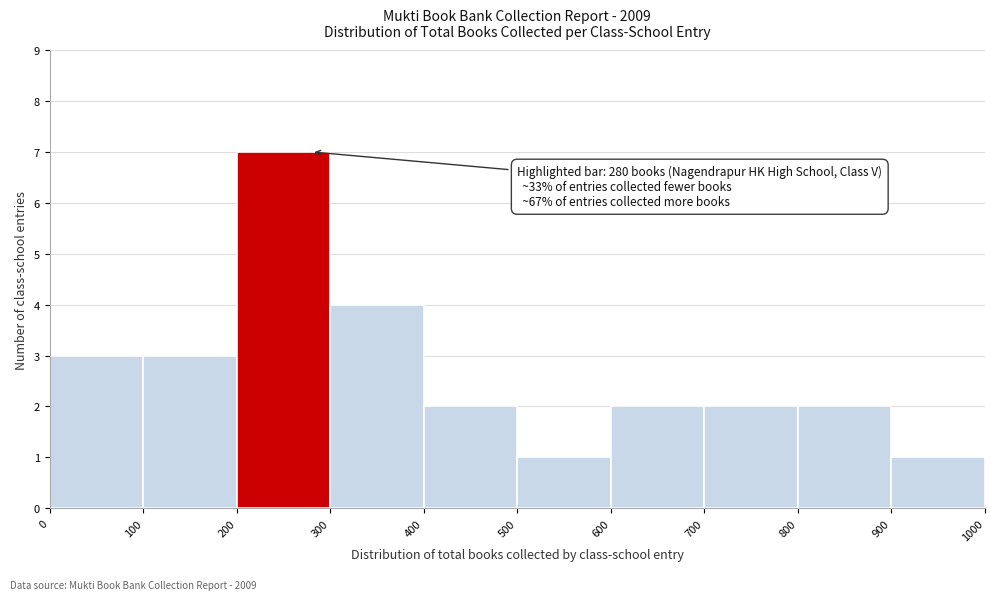

Which range on the x-axis has the tallest bar?

200 to 300